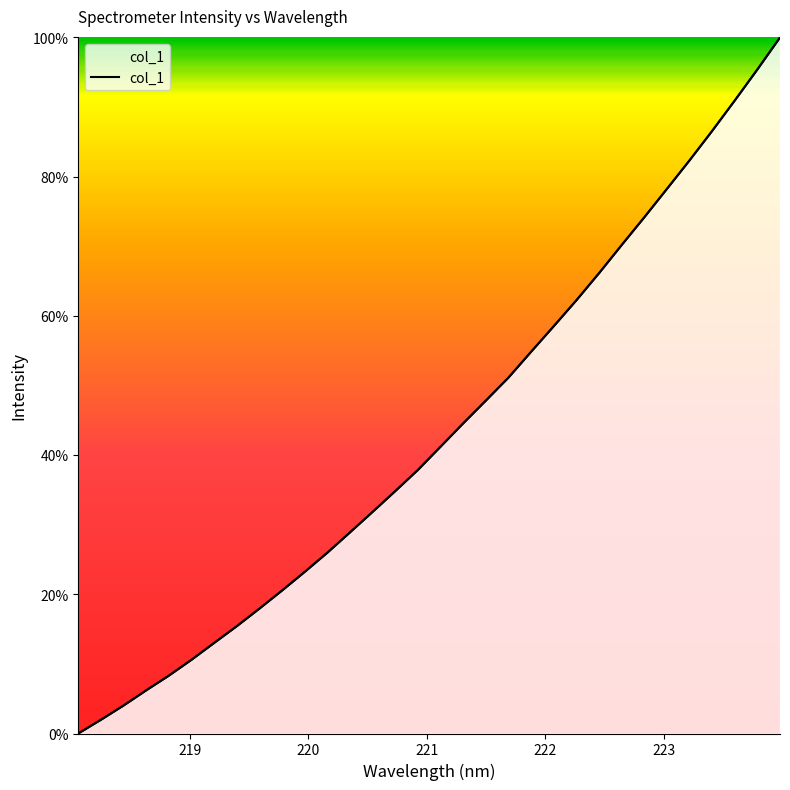

Does the chart display data point markers on the line(s)?

No